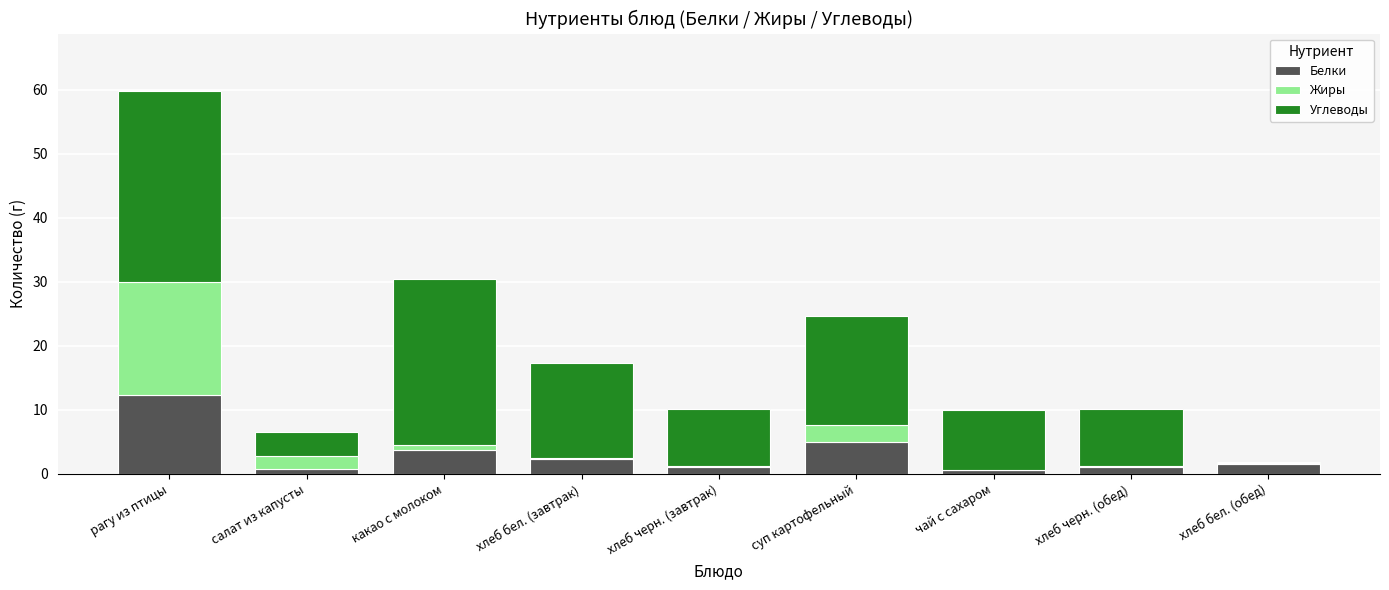

What is the sum of all Белки values?

28.2